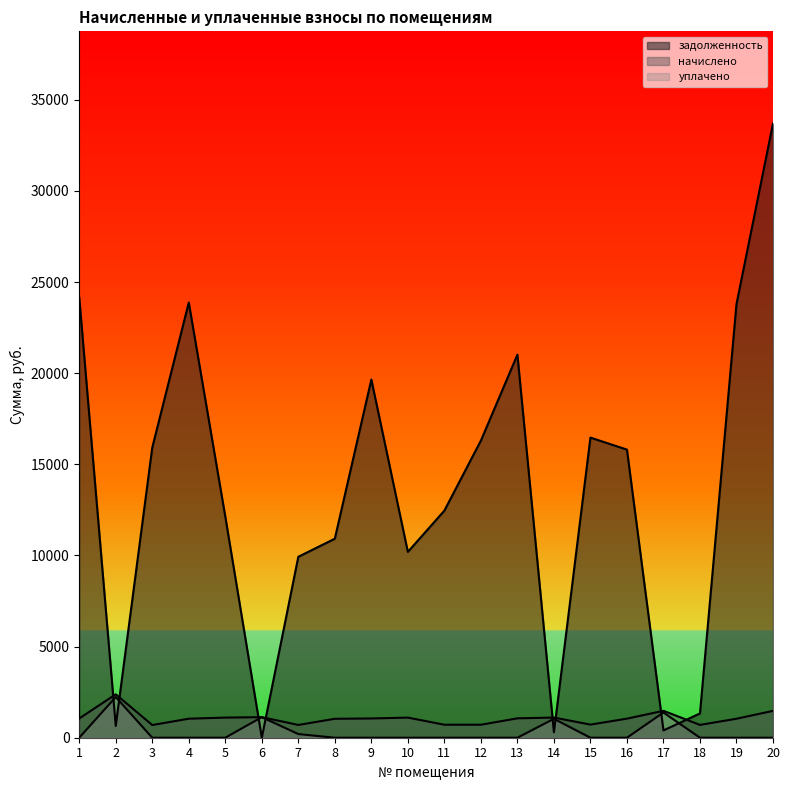

At which category is the sum across all series the highest?

20